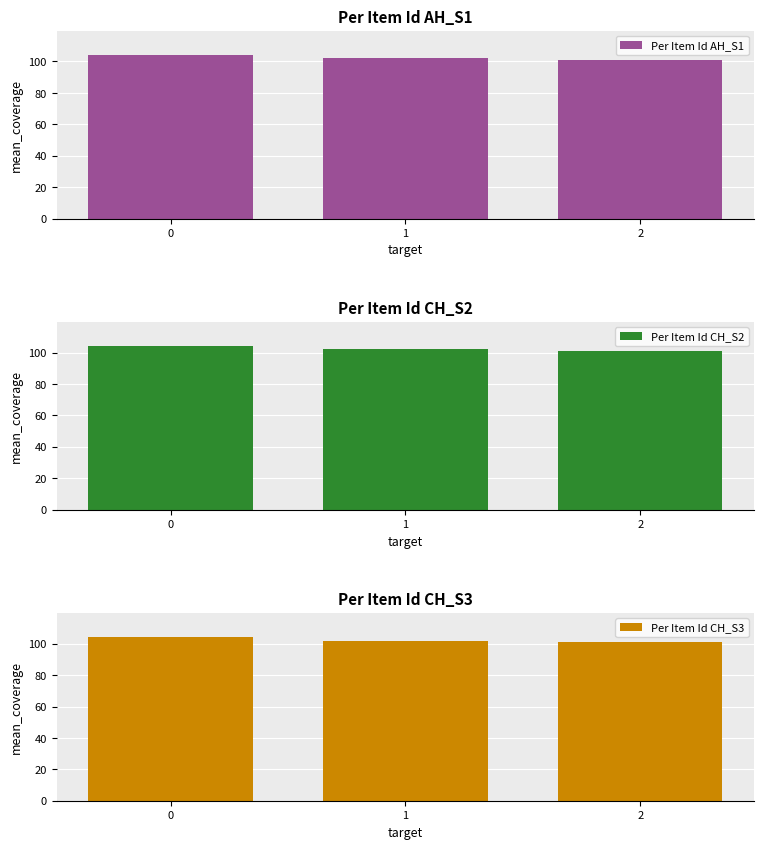

True or false: Per Item Id CH_S3 has a value of 101 at 2.

True